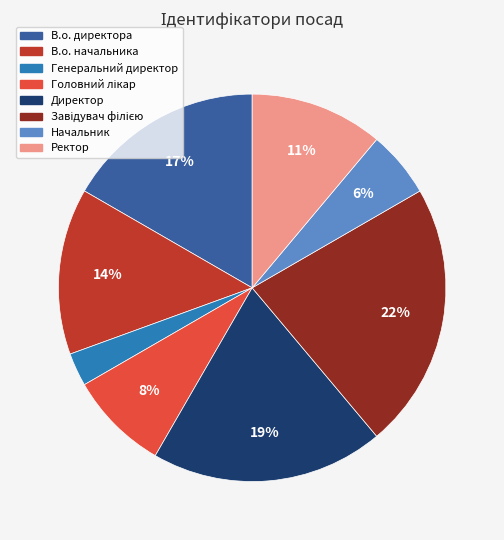

The В.о. директора slice represents 3% of the pie. True or false?

False